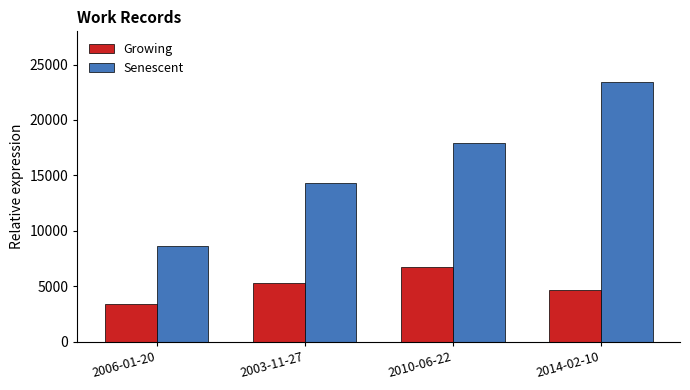

Which series has the widest spread of values?

Senescent